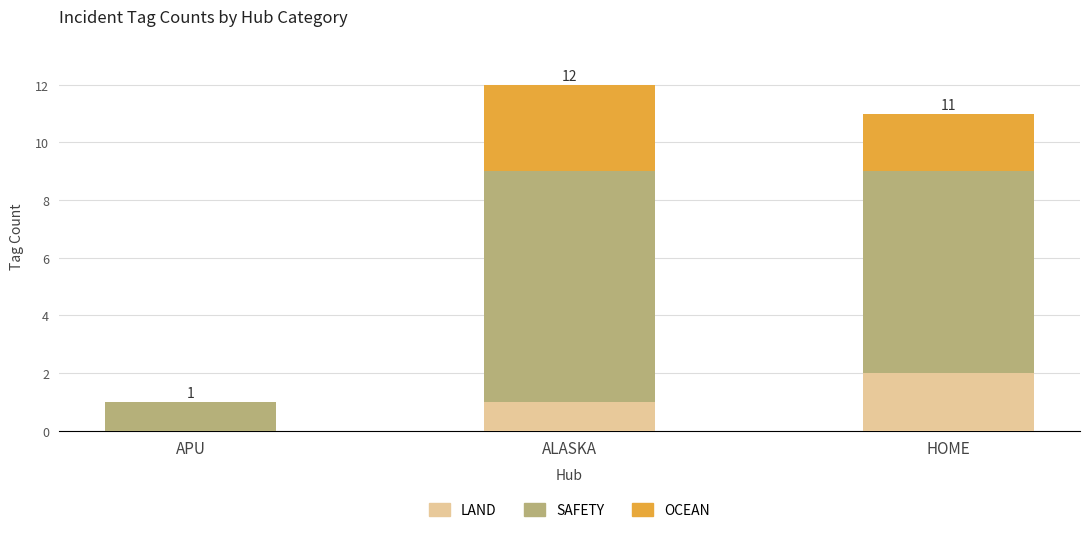

What is the sum of all LAND values?

3